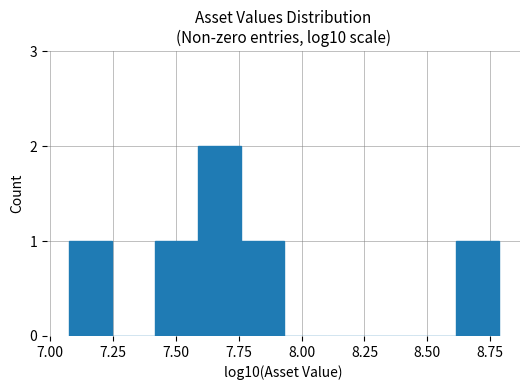

Read against the x-axis, roughly where is the centre of the tallest bar?

7.65